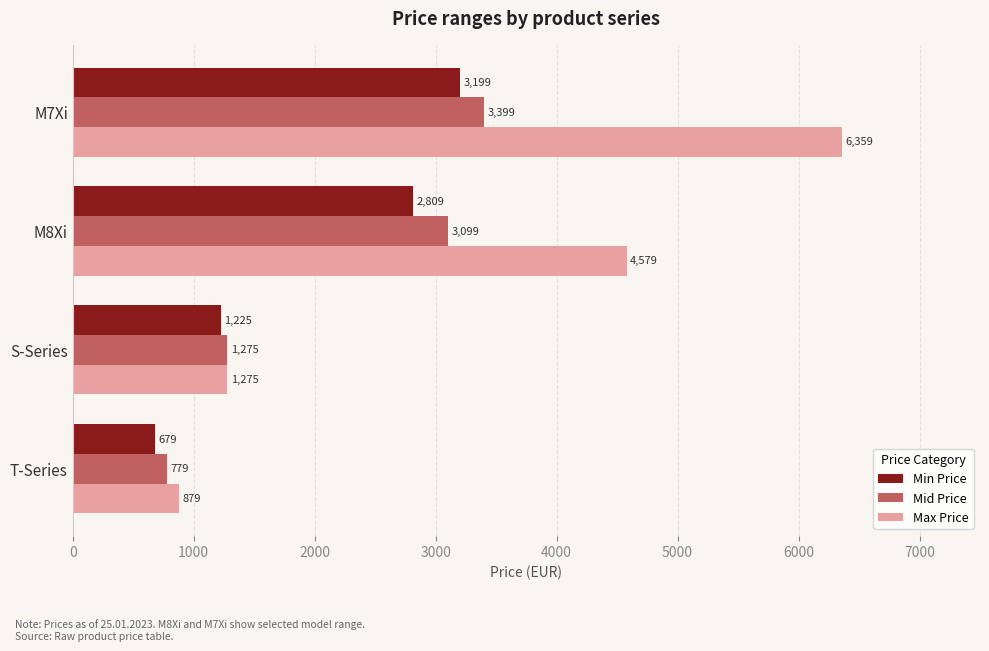

What value does the Min Price series have at T-Series, to the nearest 100?

700